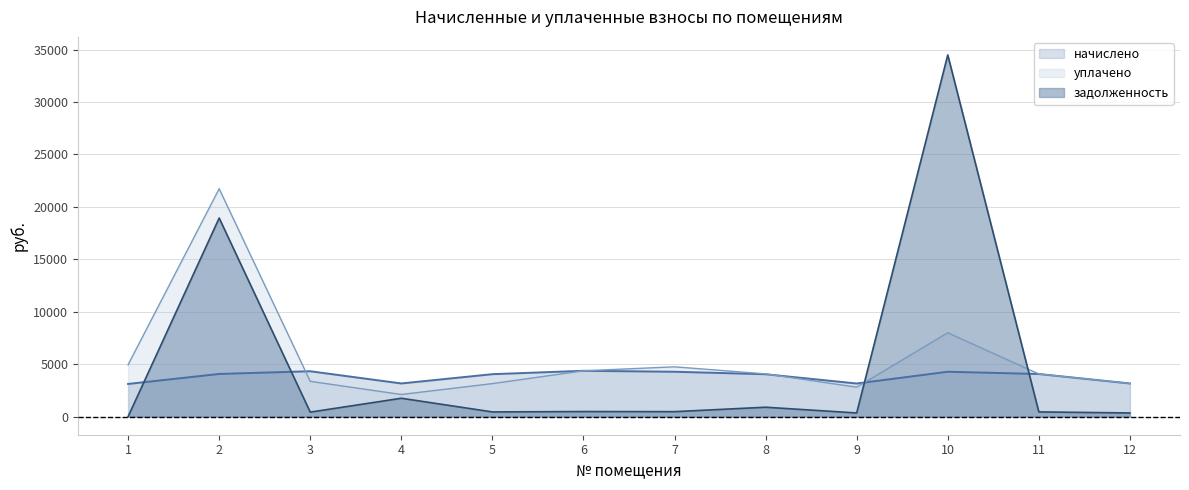

How many series are shown in this chart?

3